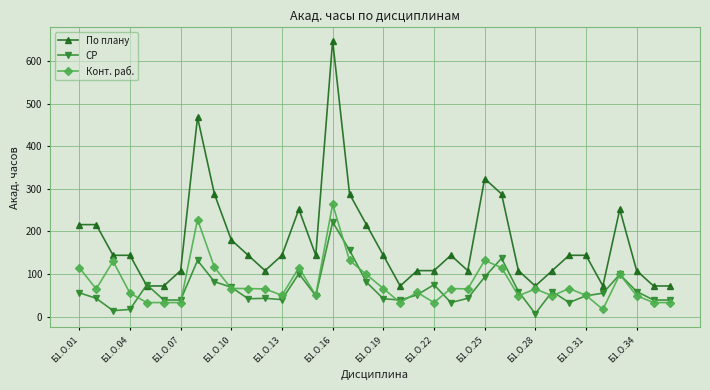

At how many categories does at least one series exceed 239?

8